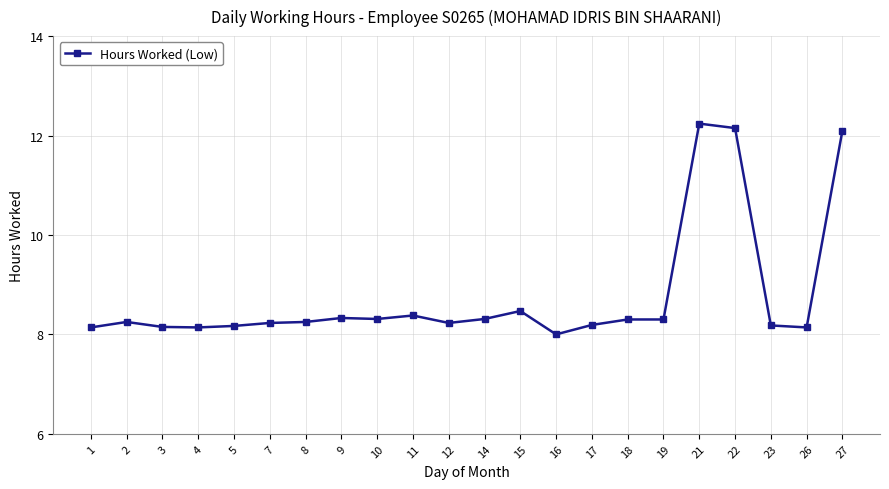

What is the value of the 20th point from the left?

8.2